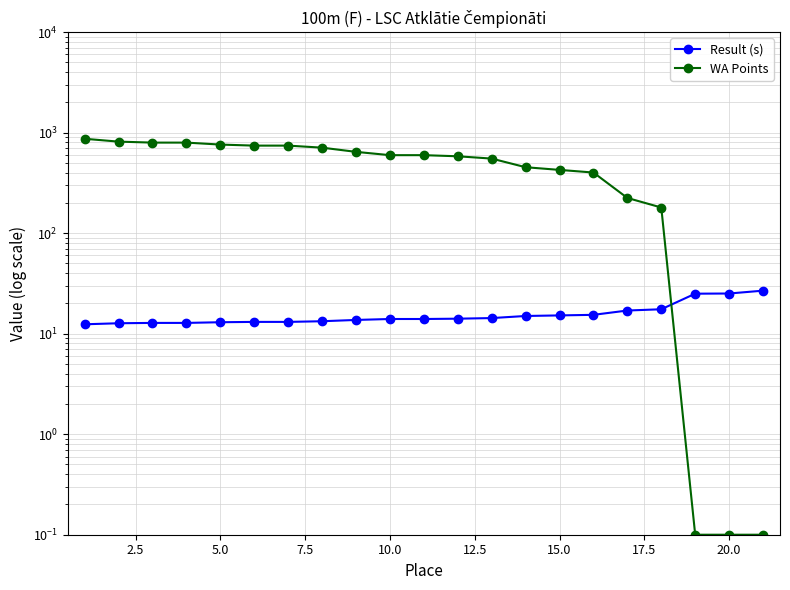

What are all the series names shown in the legend?

Result (s), WA Points